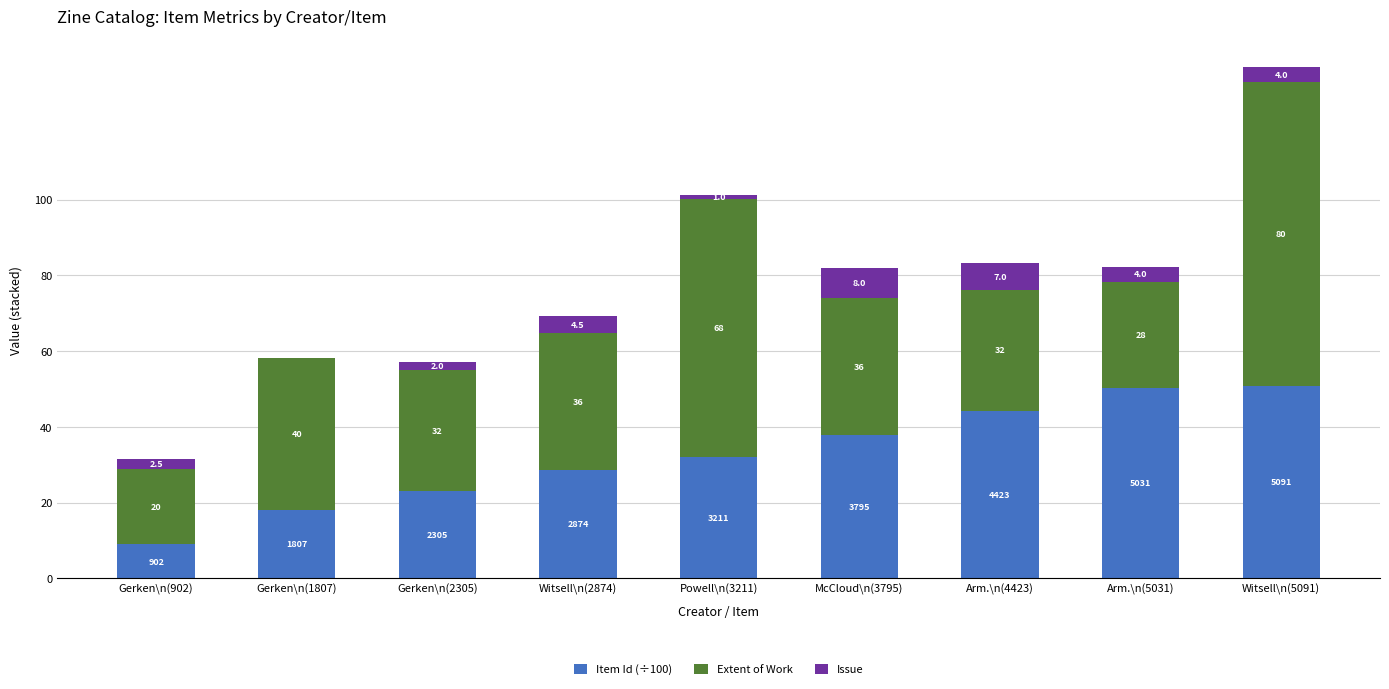

Where does the Item Id (÷100) series first go above 32?

Powell\n(3211)